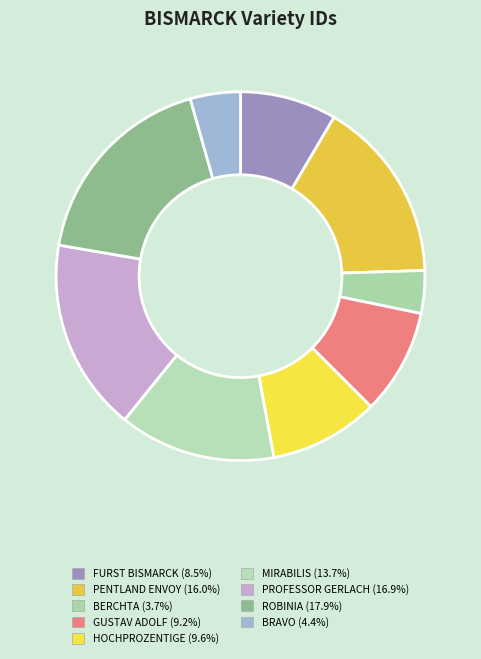

Which category has the biggest portion of the pie?

ROBINIA